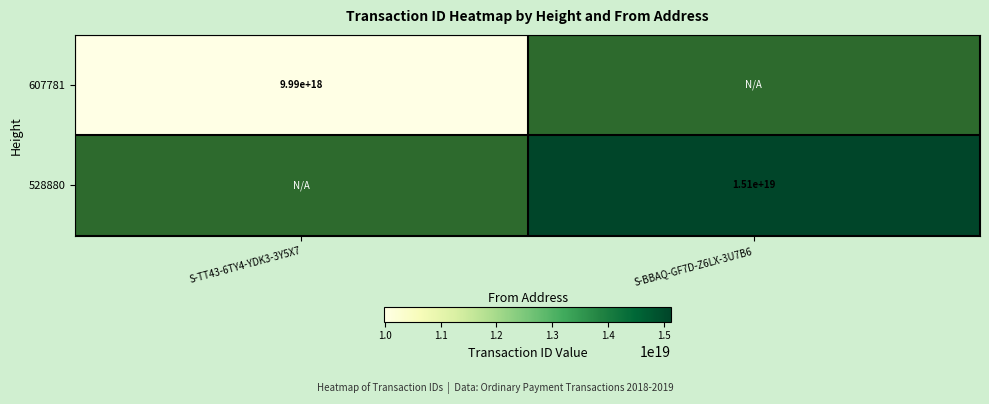

Is it true that 607781 equals 17215656694783746048 at S-TT43-6TY4-YDK3-3Y5X7?

False